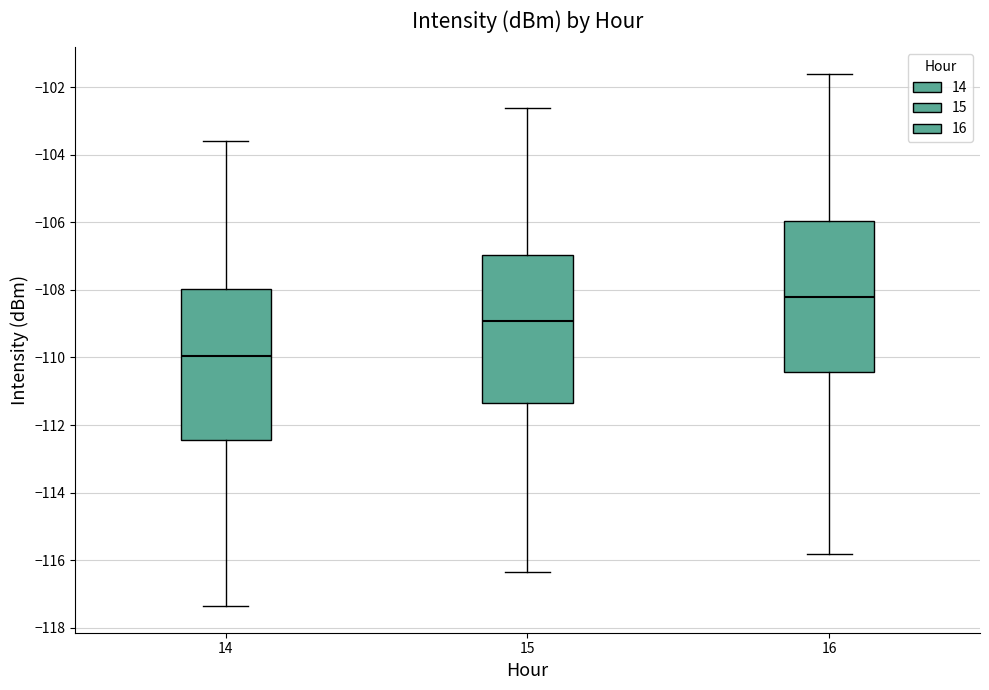

Reading left to right, read every box against the y-axis: the position of its median line, the range the box covers, and the ends of its whiskers. The values are not printed on the chart, so give them approximately, as read against the axis.

14: median -110.0, box -112.4 to -108.0, whiskers -117.4 to -103.6
15: median -109.0, box -111.4 to -107.0, whiskers -116.4 to -102.6
16: median -108.2, box -110.4 to -106.0, whiskers -115.8 to -101.6